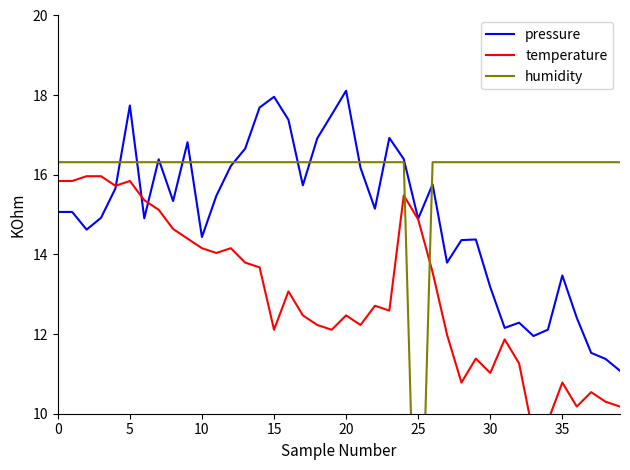

True or false: pressure has more than 2 interior local peaks.

True